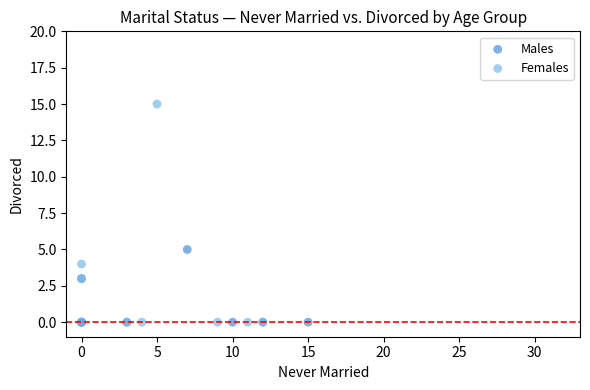

Which series contains the highest Y value?

Females